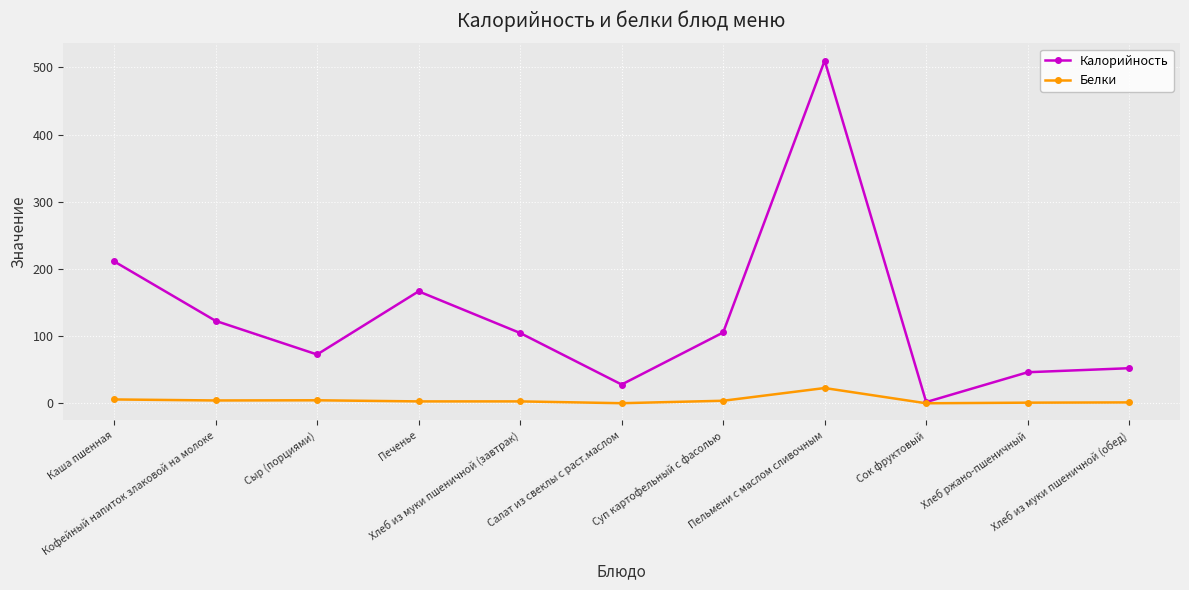

What is the spread (max minus min) of values at Сок фруктовый?

1.8